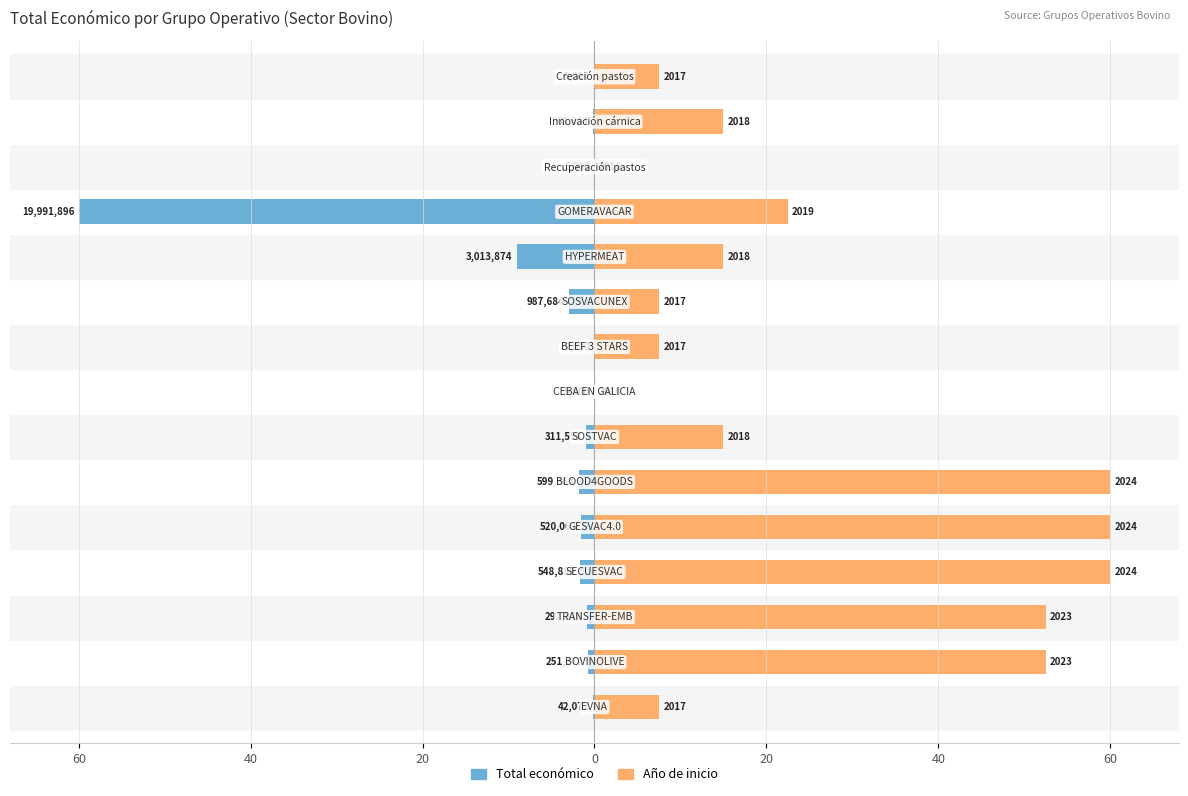

Is it true that Total económico equals -0.4 at 20?

False